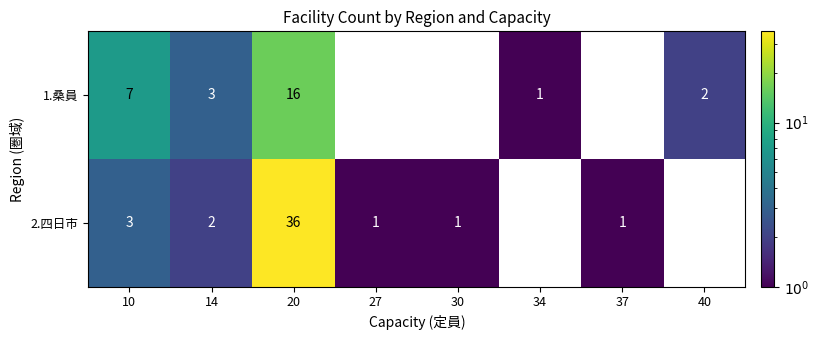

How many data points in 2.四日市 are less than 1?

2